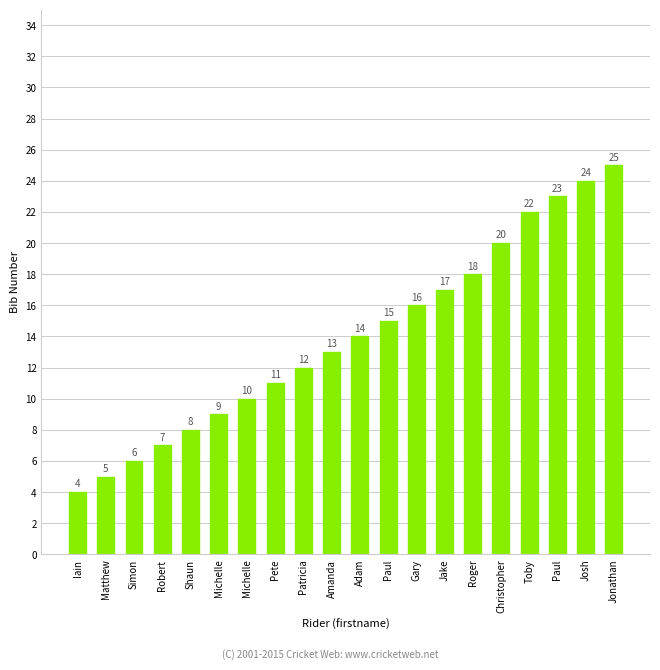

Are the bars horizontal?

No